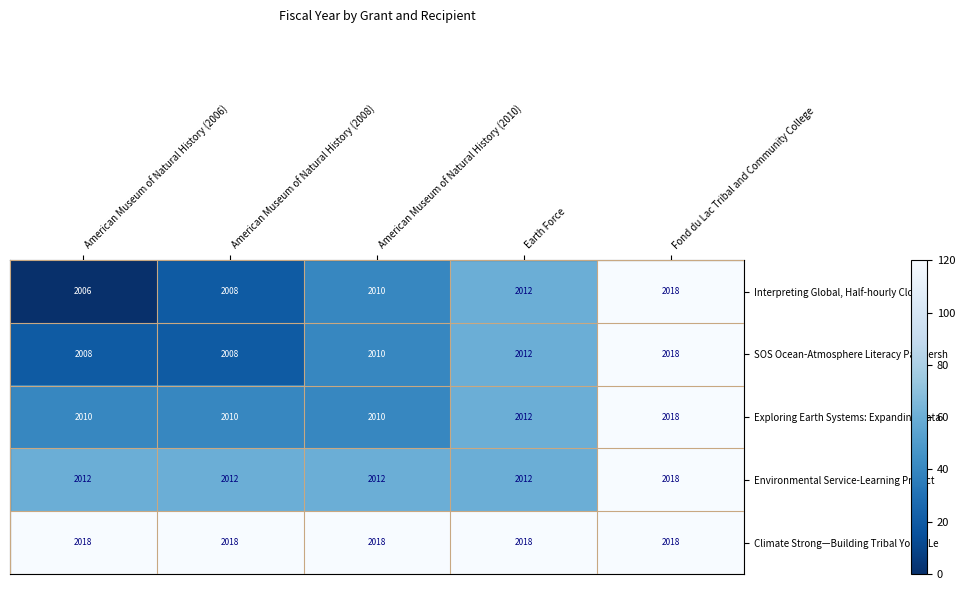

Count the Environmental Service-Learning Project values in the range 2012 to 2013.

4